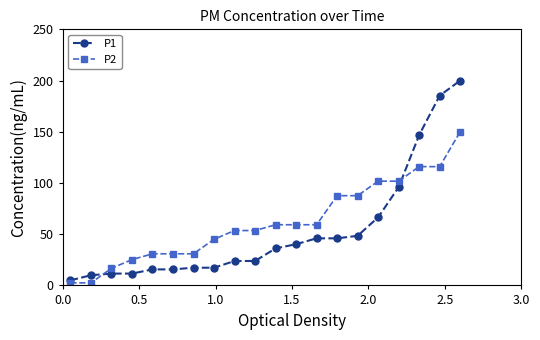

Rank the series by their maximum value, from highest to lowest.

P1, P2